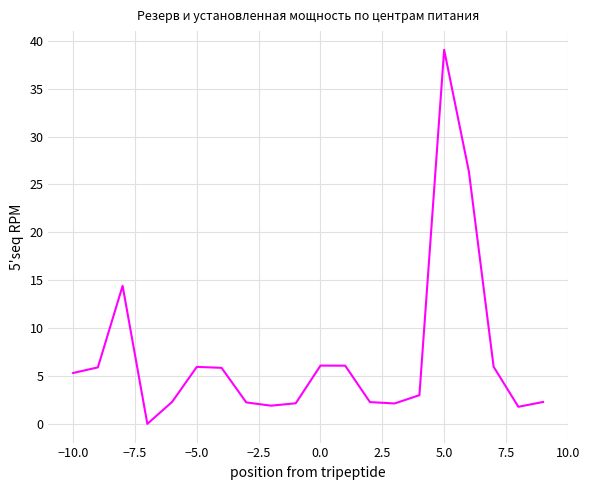

What is the difference between the maximum and minimum values?

39.1